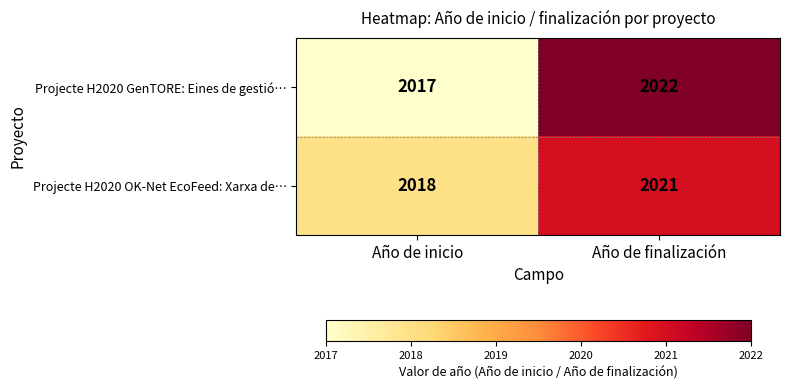

Is it true that Projecte H2020 GenTORE: Eines de gestió… equals 2022 at Año de finalización?

True